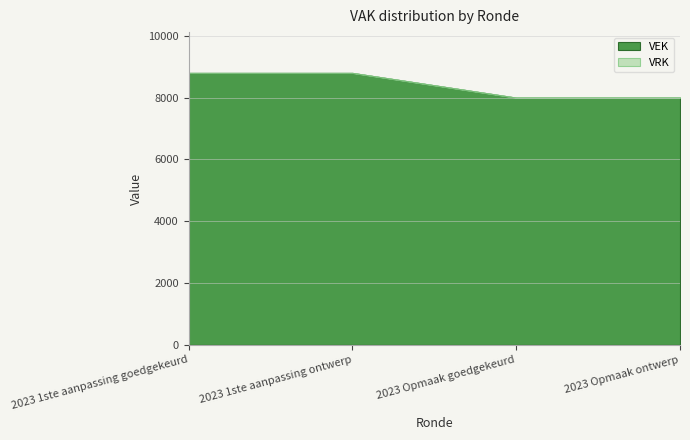

How many categories are shown in the chart?

4